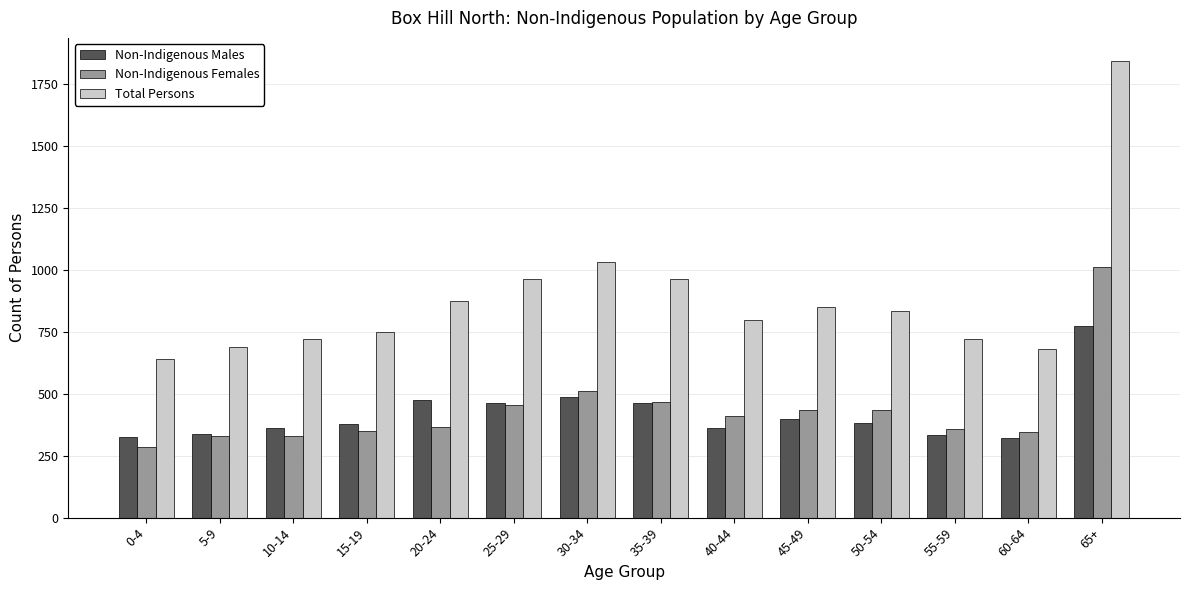

What is the value of the Total Persons bar at the 13th from the left?

680